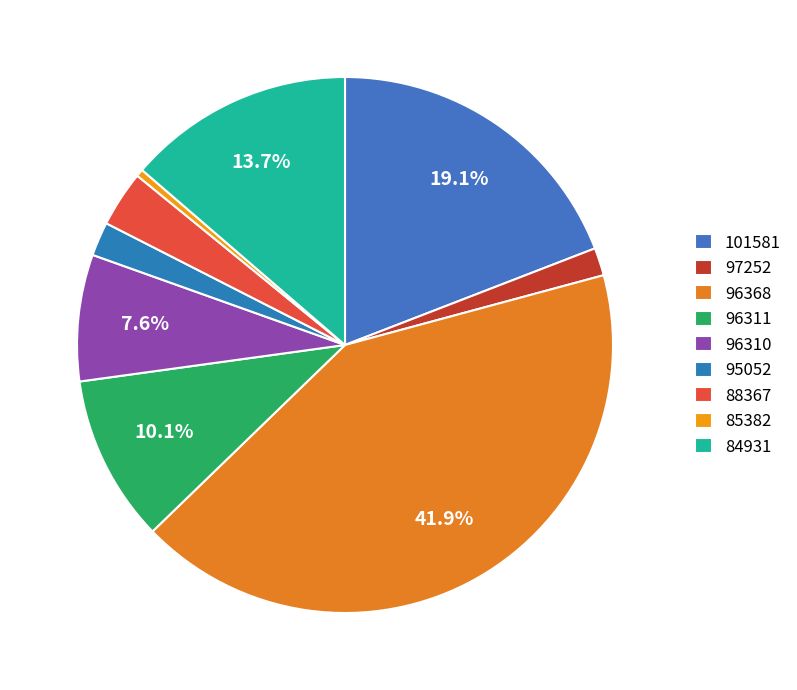

What is the change in value from 101581 to 96311?

-108000